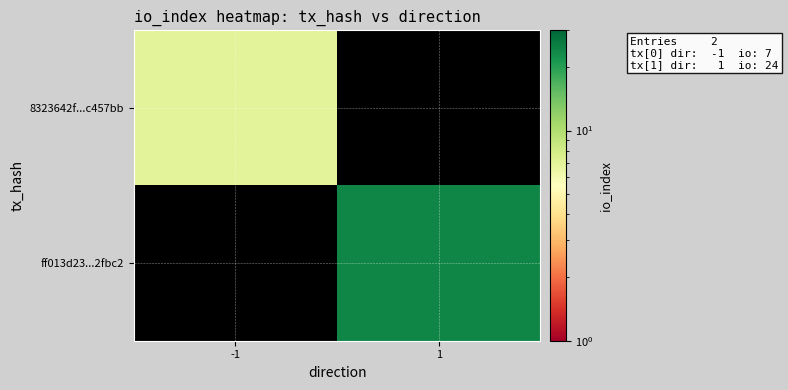

List the series in order of their peak value, highest first.

ff013d23...2fbc2, 8323642f...c457bb